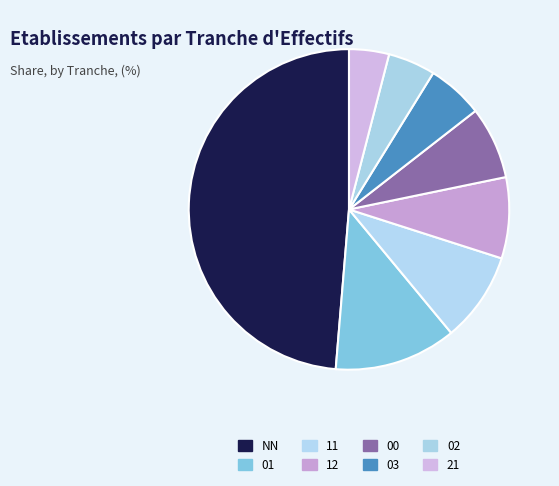

Do 11 and 03 together represent more than half of the pie?

No